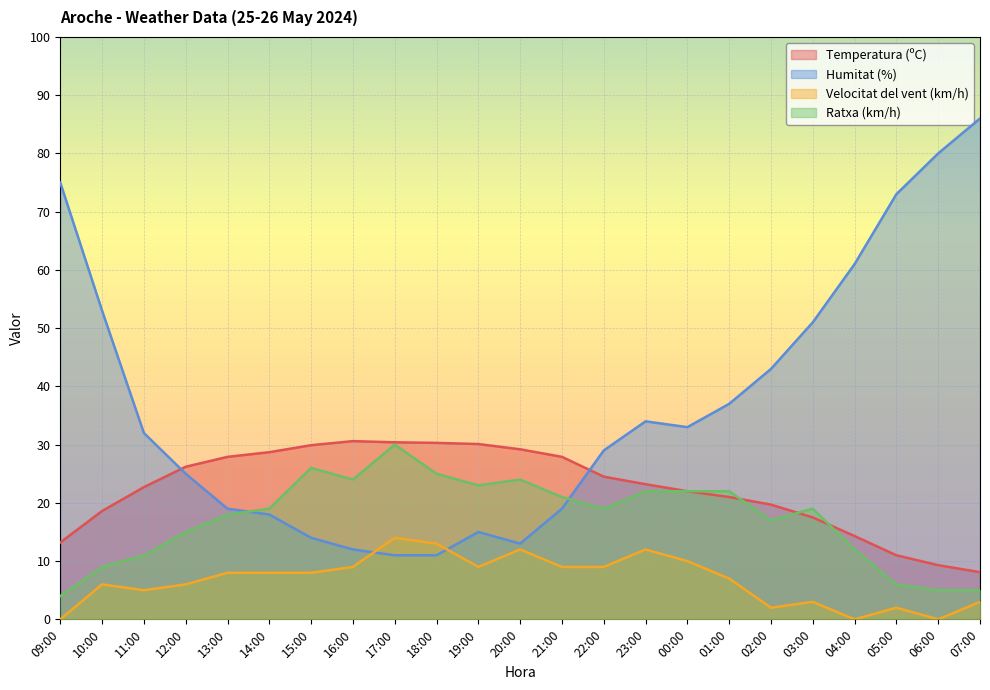

What is the label of the 22nd point from the right?

10:00